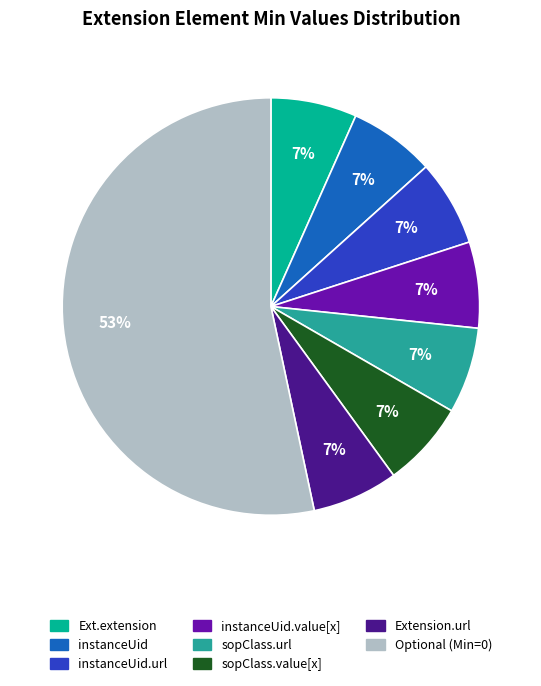

Which category has the biggest portion of the pie?

Optional (Min=0)